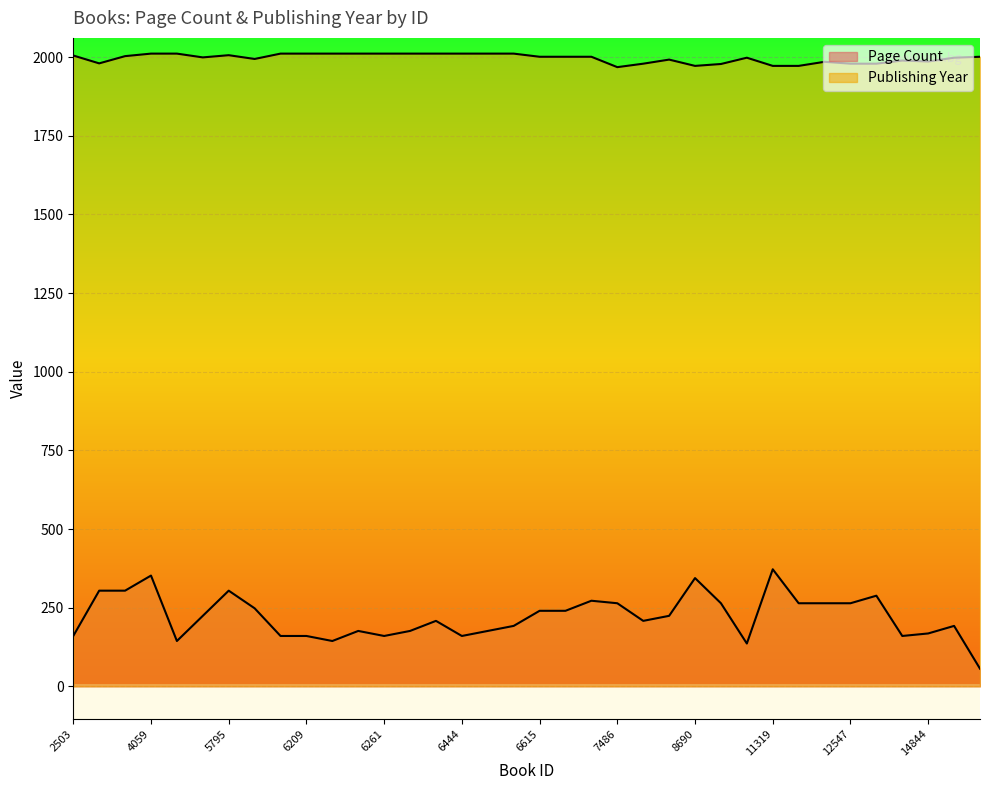

What is the average value of the Publishing Year series?

1996